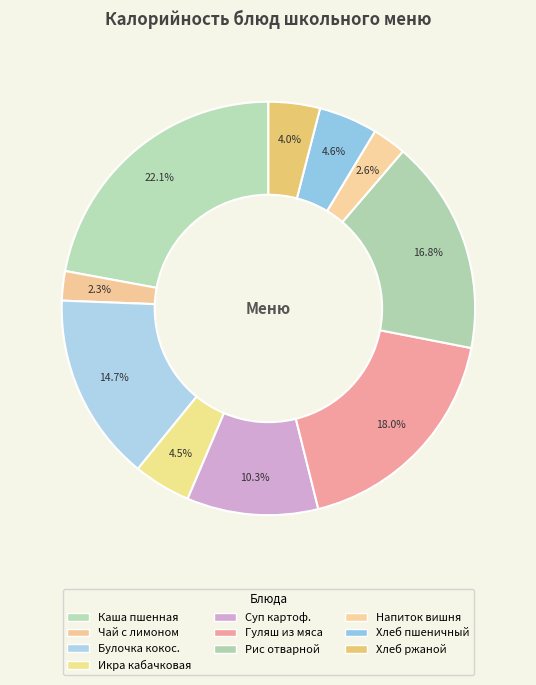

To the nearest percent, what is the difference between the largest and smallest slice percentages?

20%